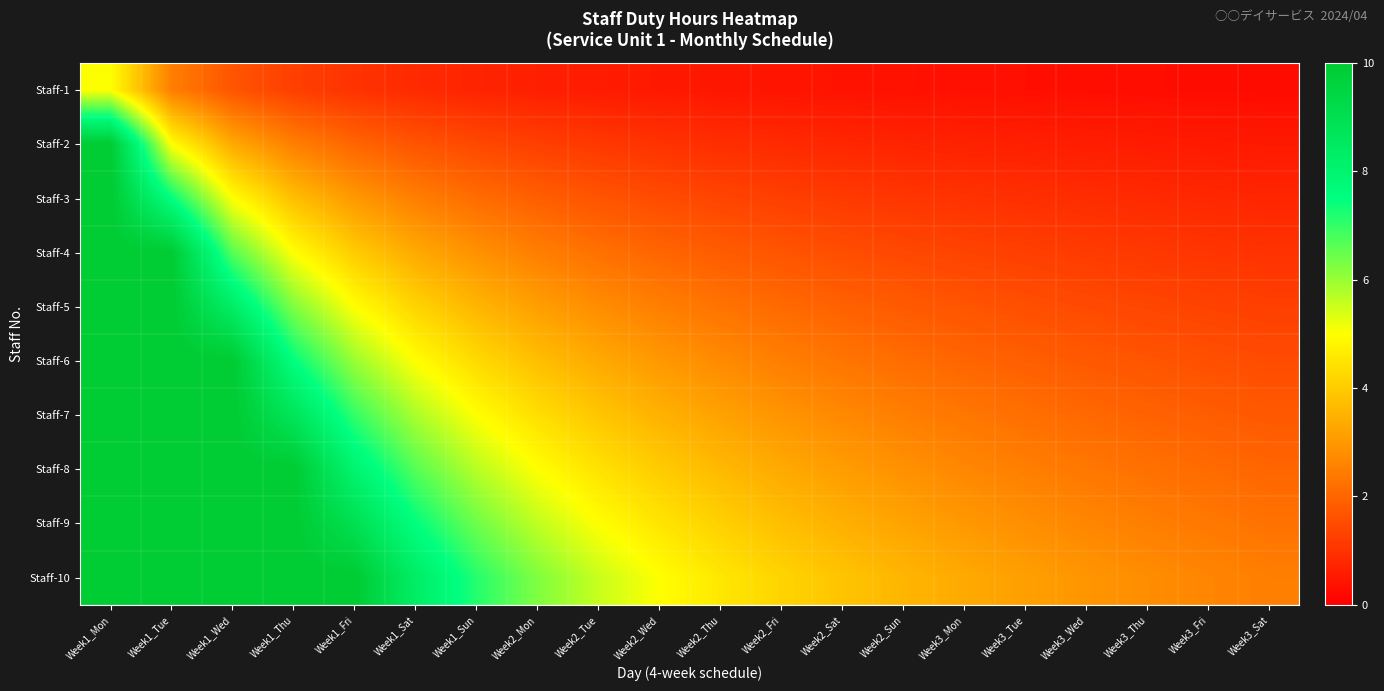

Reading left to right, list all the values displayed in this chart.

Staff-1: Week1_Mon=5.0	Week1_Tue=2.5	Week1_Wed=1.7	Week1_Thu=1.2	Week1_Fri=1.0	Week1_Sat=0.8	Week1_Sun=0.7	Week2_Mon=0.6	Week2_Tue=0.6	Week2_Wed=0.5	Week2_Thu=0.5	Week2_Fri=0.4	Week2_Sat=0.4	Week2_Sun=0.4	Week3_Mon=0.3	Week3_Tue=0.3	Week3_Wed=0.3	Week3_Thu=0.3	Week3_Fri=0.3	Week3_Sat=0.2
Staff-2: Week1_Mon=10.0	Week1_Tue=5.0	Week1_Wed=3.3	Week1_Thu=2.5	Week1_Fri=2.0	Week1_Sat=1.7	Week1_Sun=1.4	Week2_Mon=1.2	Week2_Tue=1.1	Week2_Wed=1.0	Week2_Thu=0.9	Week2_Fri=0.8	Week2_Sat=0.8	Week2_Sun=0.7	Week3_Mon=0.7	Week3_Tue=0.6	Week3_Wed=0.6	Week3_Thu=0.6	Week3_Fri=0.5	Week3_Sat=0.5
Staff-3: Week1_Mon=10.0	Week1_Tue=7.5	Week1_Wed=5.0	Week1_Thu=3.8	Week1_Fri=3.0	Week1_Sat=2.5	Week1_Sun=2.1	Week2_Mon=1.9	Week2_Tue=1.7	Week2_Wed=1.5	Week2_Thu=1.4	Week2_Fri=1.2	Week2_Sat=1.2	Week2_Sun=1.1	Week3_Mon=1.0	Week3_Tue=0.9	Week3_Wed=0.9	Week3_Thu=0.8	Week3_Fri=0.8	Week3_Sat=0.8
Staff-4: Week1_Mon=10.0	Week1_Tue=10.0	Week1_Wed=6.7	Week1_Thu=5.0	Week1_Fri=4.0	Week1_Sat=3.3	Week1_Sun=2.9	Week2_Mon=2.5	Week2_Tue=2.2	Week2_Wed=2.0	Week2_Thu=1.8	Week2_Fri=1.7	Week2_Sat=1.5	Week2_Sun=1.4	Week3_Mon=1.3	Week3_Tue=1.2	Week3_Wed=1.2	Week3_Thu=1.1	Week3_Fri=1.1	Week3_Sat=1.0
Staff-5: Week1_Mon=10.0	Week1_Tue=10.0	Week1_Wed=8.3	Week1_Thu=6.2	Week1_Fri=5.0	Week1_Sat=4.2	Week1_Sun=3.6	Week2_Mon=3.1	Week2_Tue=2.8	Week2_Wed=2.5	Week2_Thu=2.3	Week2_Fri=2.1	Week2_Sat=1.9	Week2_Sun=1.8	Week3_Mon=1.7	Week3_Tue=1.6	Week3_Wed=1.5	Week3_Thu=1.4	Week3_Fri=1.3	Week3_Sat=1.2
Staff-6: Week1_Mon=10.0	Week1_Tue=10.0	Week1_Wed=10.0	Week1_Thu=7.5	Week1_Fri=6.0	Week1_Sat=5.0	Week1_Sun=4.3	Week2_Mon=3.8	Week2_Tue=3.3	Week2_Wed=3.0	Week2_Thu=2.7	Week2_Fri=2.5	Week2_Sat=2.3	Week2_Sun=2.1	Week3_Mon=2.0	Week3_Tue=1.9	Week3_Wed=1.8	Week3_Thu=1.7	Week3_Fri=1.6	Week3_Sat=1.5
Staff-7: Week1_Mon=10.0	Week1_Tue=10.0	Week1_Wed=10.0	Week1_Thu=8.8	Week1_Fri=7.0	Week1_Sat=5.8	Week1_Sun=5.0	Week2_Mon=4.4	Week2_Tue=3.9	Week2_Wed=3.5	Week2_Thu=3.2	Week2_Fri=2.9	Week2_Sat=2.7	Week2_Sun=2.5	Week3_Mon=2.3	Week3_Tue=2.2	Week3_Wed=2.1	Week3_Thu=1.9	Week3_Fri=1.8	Week3_Sat=1.8
Staff-8: Week1_Mon=10.0	Week1_Tue=10.0	Week1_Wed=10.0	Week1_Thu=10.0	Week1_Fri=8.0	Week1_Sat=6.7	Week1_Sun=5.7	Week2_Mon=5.0	Week2_Tue=4.4	Week2_Wed=4.0	Week2_Thu=3.6	Week2_Fri=3.3	Week2_Sat=3.1	Week2_Sun=2.9	Week3_Mon=2.7	Week3_Tue=2.5	Week3_Wed=2.4	Week3_Thu=2.2	Week3_Fri=2.1	Week3_Sat=2.0
Staff-9: Week1_Mon=10.0	Week1_Tue=10.0	Week1_Wed=10.0	Week1_Thu=10.0	Week1_Fri=9.0	Week1_Sat=7.5	Week1_Sun=6.4	Week2_Mon=5.6	Week2_Tue=5.0	Week2_Wed=4.5	Week2_Thu=4.1	Week2_Fri=3.8	Week2_Sat=3.5	Week2_Sun=3.2	Week3_Mon=3.0	Week3_Tue=2.8	Week3_Wed=2.6	Week3_Thu=2.5	Week3_Fri=2.4	Week3_Sat=2.2
Staff-10: Week1_Mon=10.0	Week1_Tue=10.0	Week1_Wed=10.0	Week1_Thu=10.0	Week1_Fri=10.0	Week1_Sat=8.3	Week1_Sun=7.1	Week2_Mon=6.2	Week2_Tue=5.6	Week2_Wed=5.0	Week2_Thu=4.5	Week2_Fri=4.2	Week2_Sat=3.8	Week2_Sun=3.6	Week3_Mon=3.3	Week3_Tue=3.1	Week3_Wed=2.9	Week3_Thu=2.8	Week3_Fri=2.6	Week3_Sat=2.5